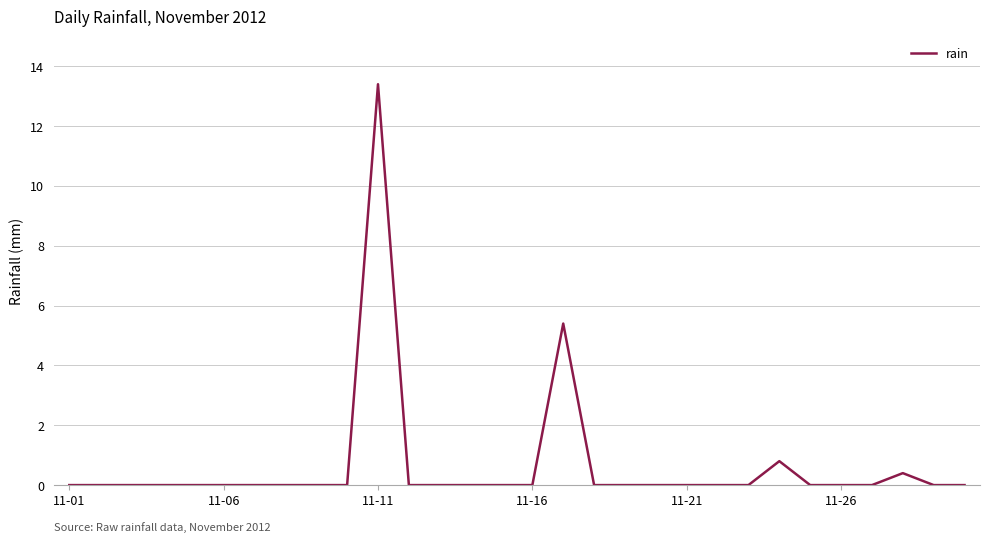

What is the maximum value shown in the chart?

13.4